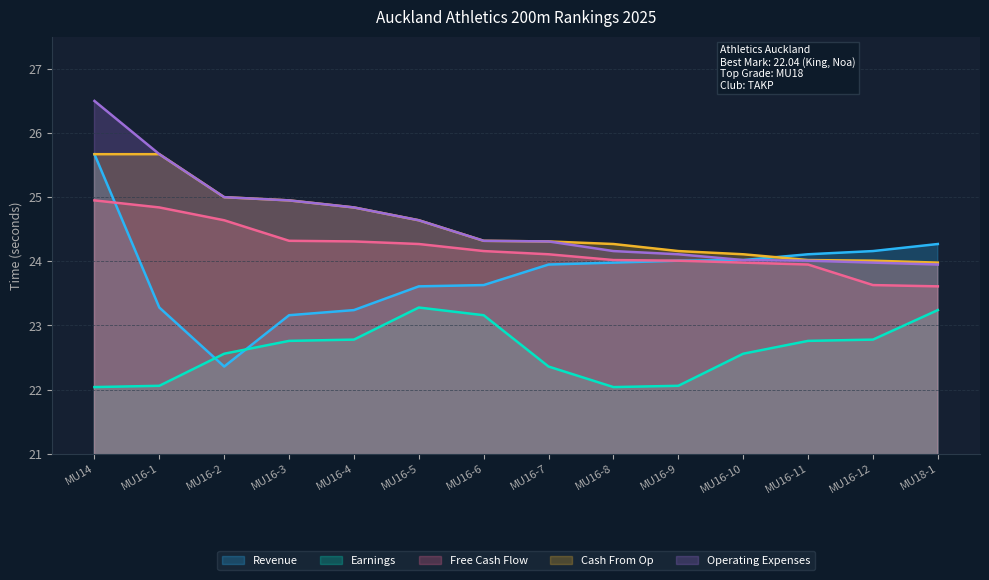

How many values in the Revenue series are below 23?

1